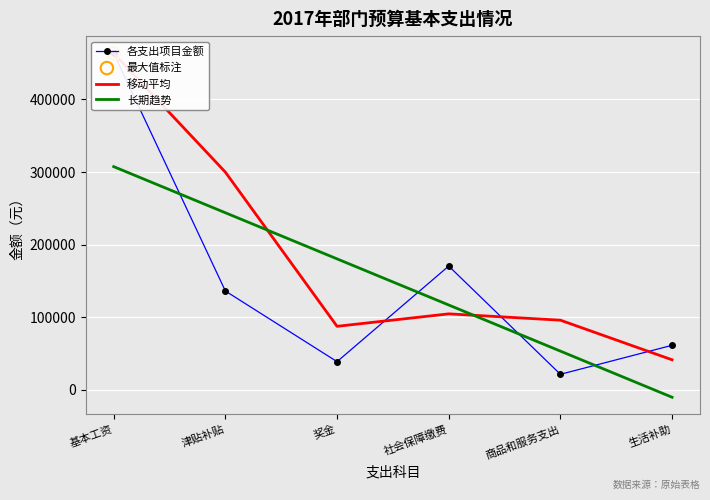

What are all the series names shown in the legend?

各支出项目金额, 移动平均, 长期趋势